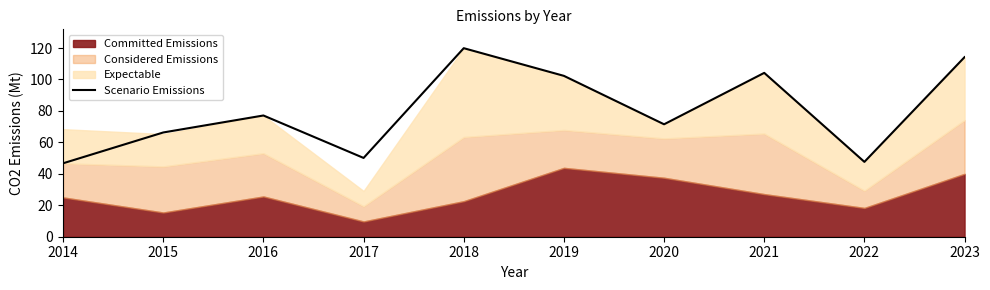

Which label corresponds to the largest value in the chart?

2018